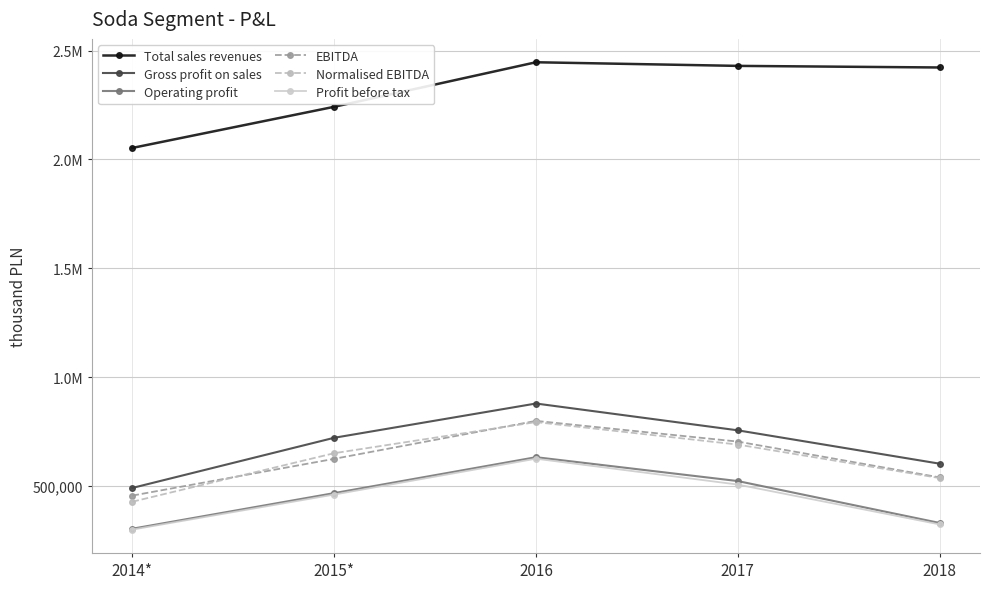

What is the label of the 1st point from the right?

2018